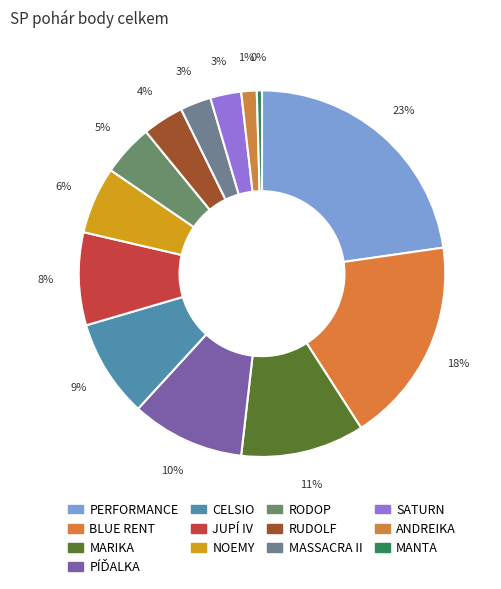

To the nearest percent, what portion does ANDREIKA represent?

1%